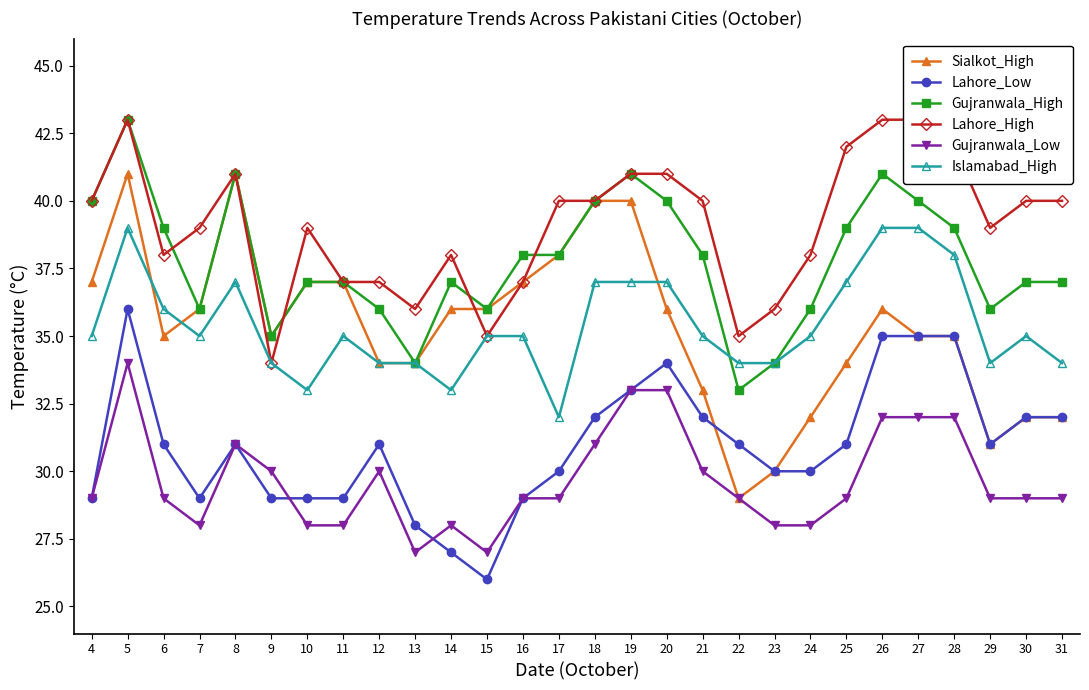

In Gujranwala_Low, how many points are higher than both neighbors (excluding endpoints)?

4